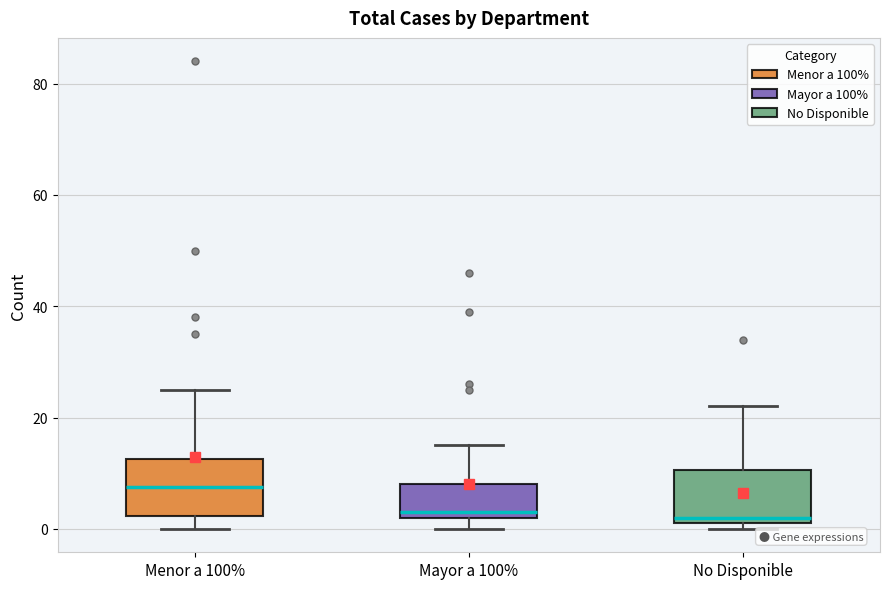

Reading left to right, transcribe this box plot: for each box, give where its median line is, the range the box spans, and where its two whiskers end, as read against the y-axis. The values are not printed on the chart, so give them approximately, as read against the axis.

Menor a 100%: median 8, box 2 to 12, whiskers 0 to 26
Mayor a 100%: median 4, box 2 to 8, whiskers 0 to 16
No Disponible: median 2 (just above the box's lower edge), box 2 to 10, whiskers 0 to 22